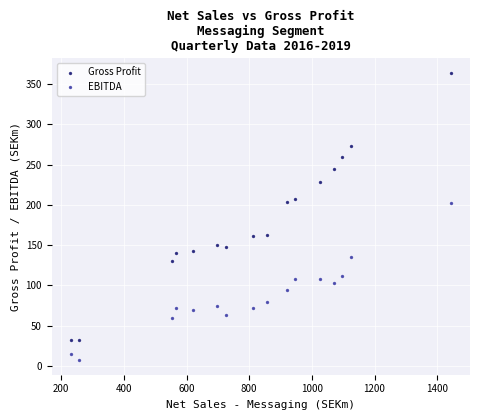

Which series has the widest spread of Y values?

Gross Profit